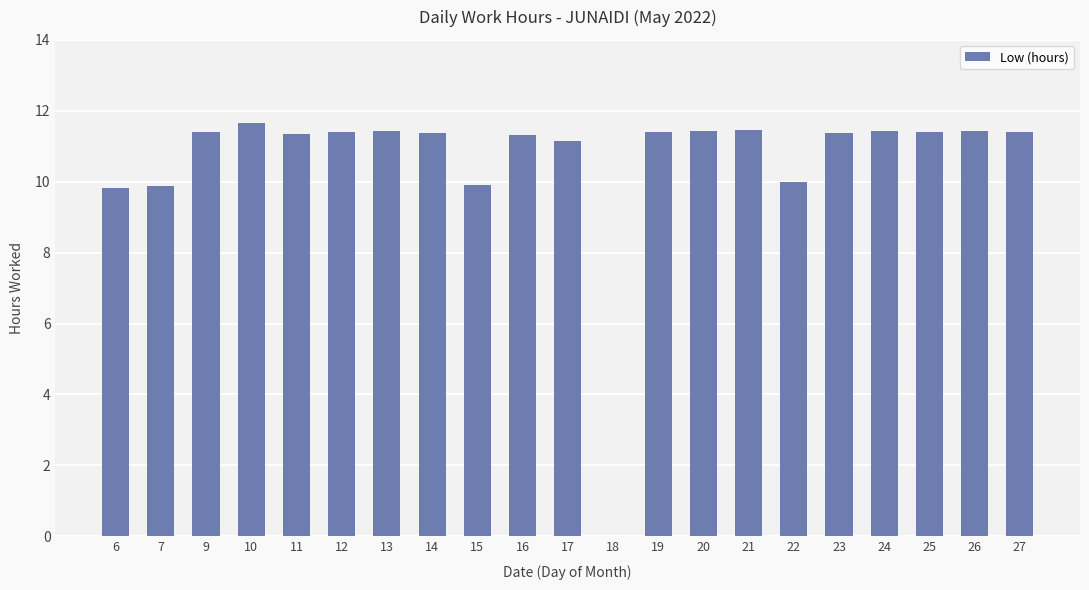

What is the greatest value displayed?

11.7